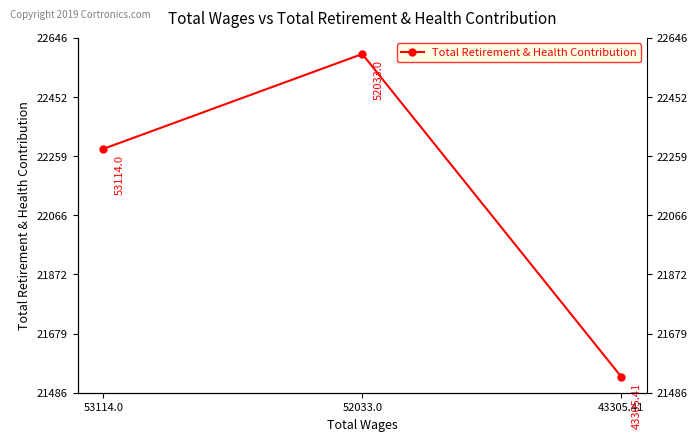

How many lines are shown in the chart?

1